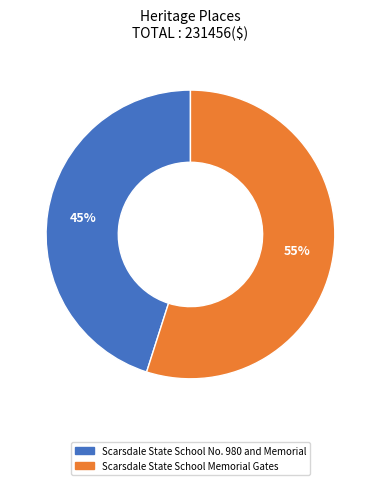

Count the number of slices in the pie.

2